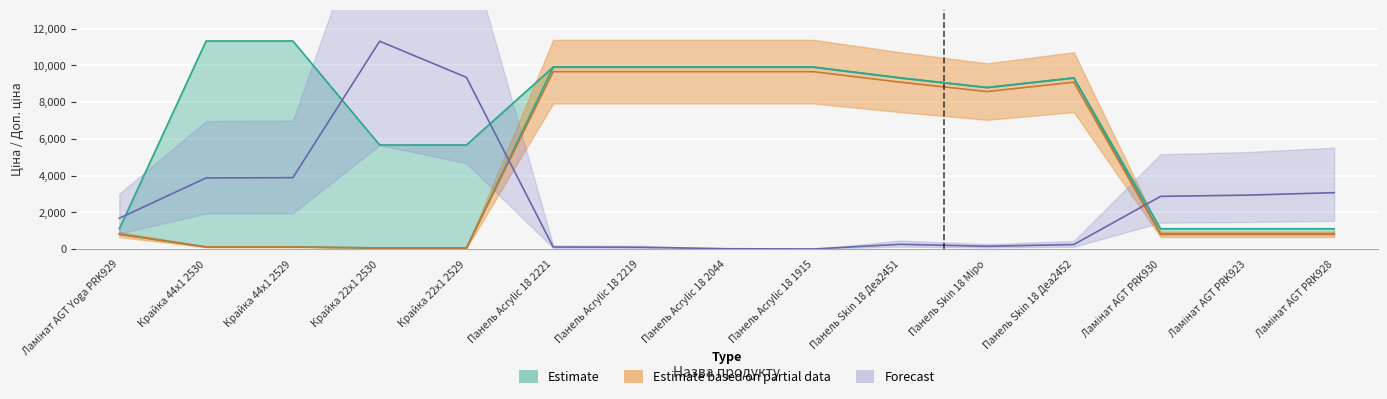

What is the maximum value shown in the chart?

11334.0